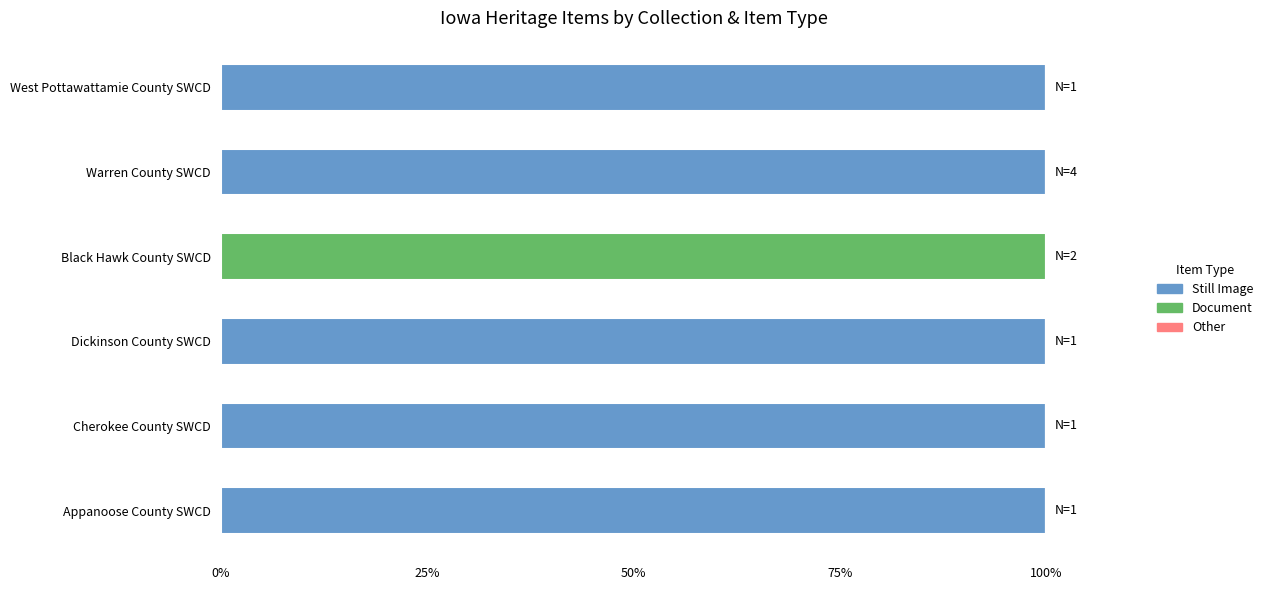

What is the approximate value of Still Image at Warren County SWCD?

100